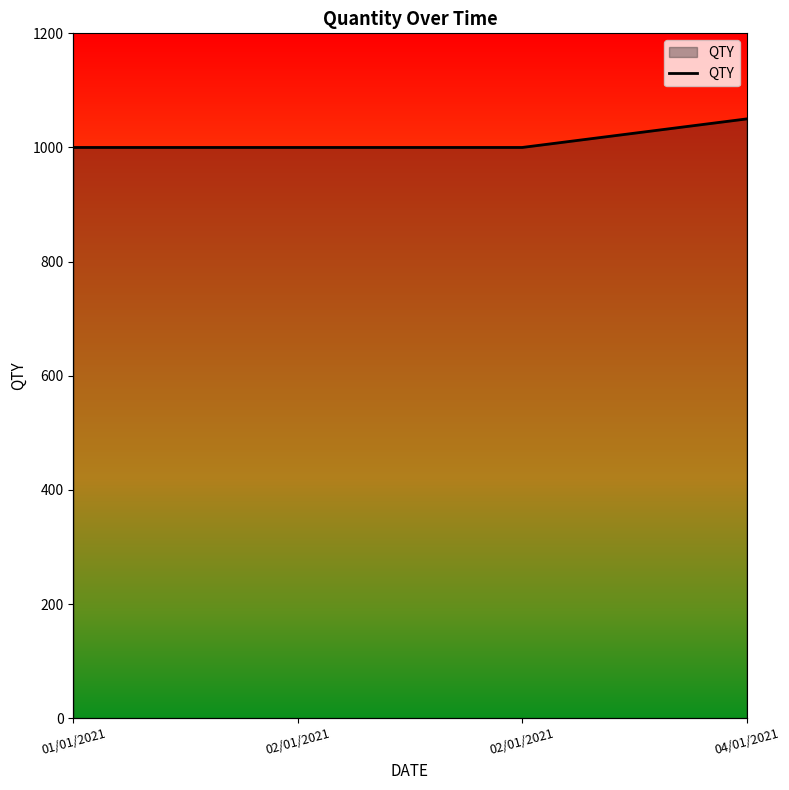

Is it true that the value at 02/01/2021 is 1381?

False